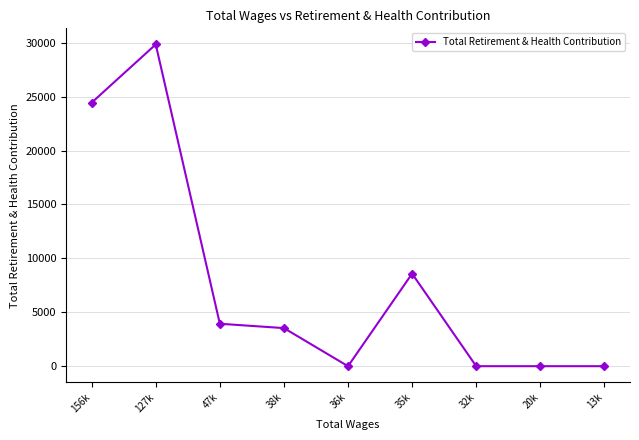

True or false: there are more than 0 points higher than both neighbors.

True